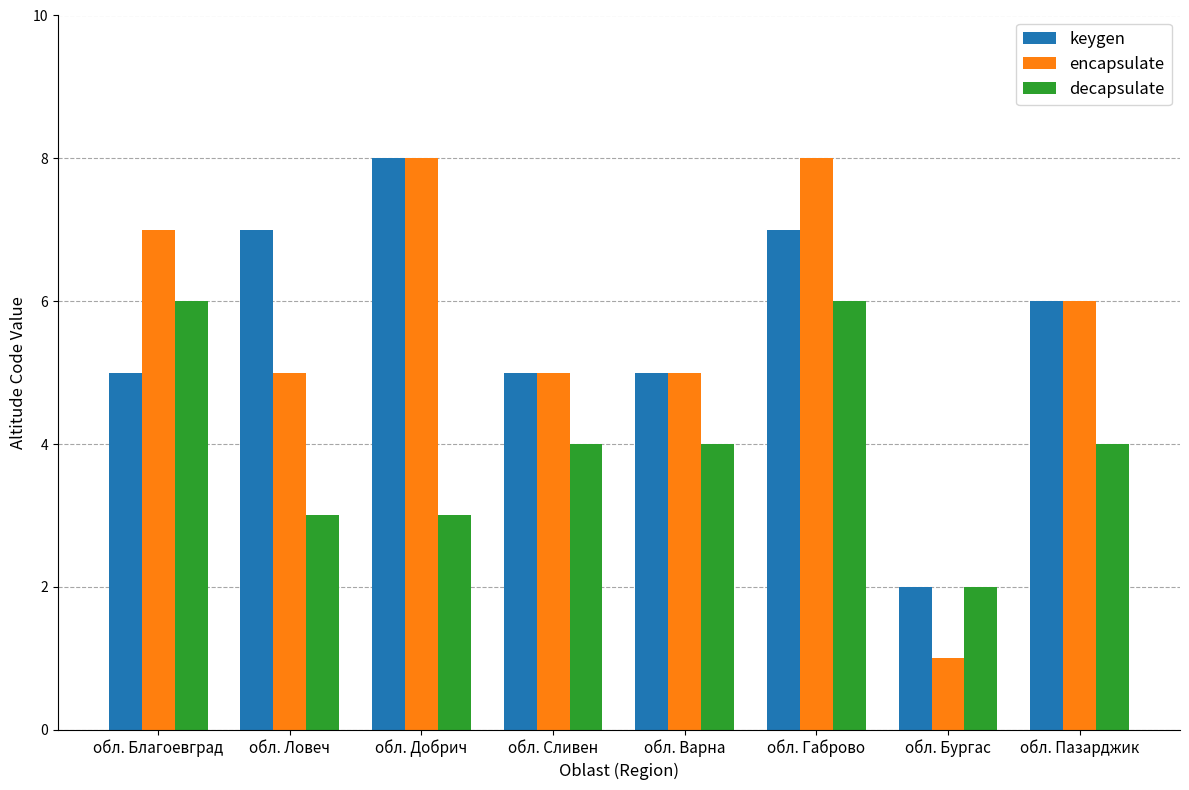

What are all the series names shown in the legend?

keygen, encapsulate, decapsulate